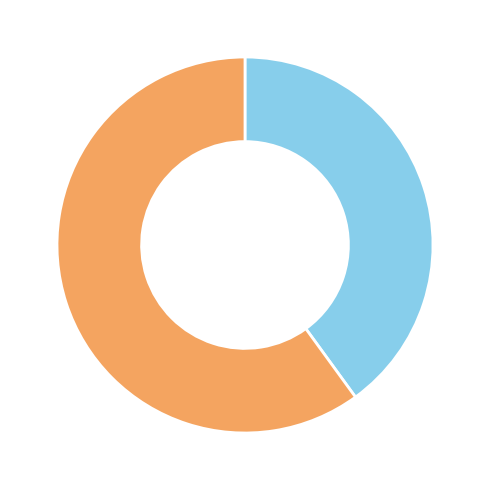

Does any single category account for the majority?

Yes